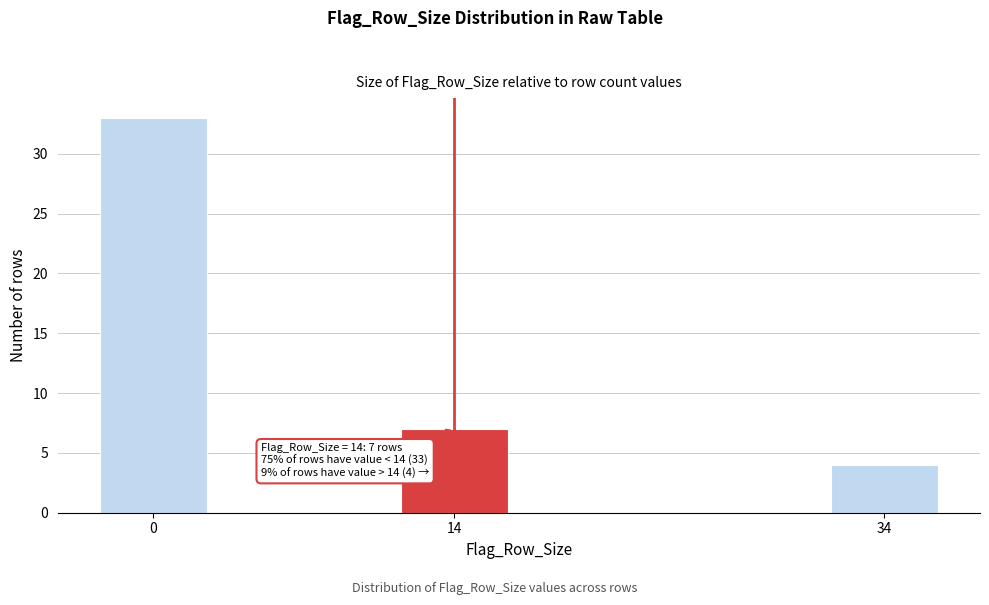

Reading left to right, what are all the values shown in this chart?

33	7	4